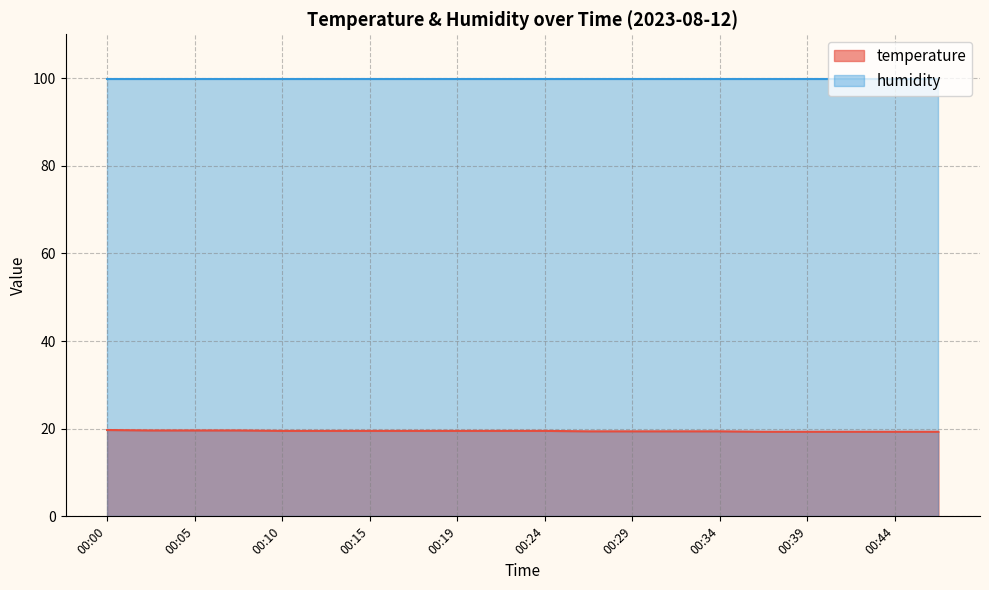

List the labels in order of value, largest first.

00:00, 00:02, 00:05, 00:07, 00:10, 00:12, 00:15, 00:17, 00:19, 00:22, 00:24, 00:27, 00:29, 00:32, 00:34, 00:36, 00:39, 00:41, 00:44, 00:46